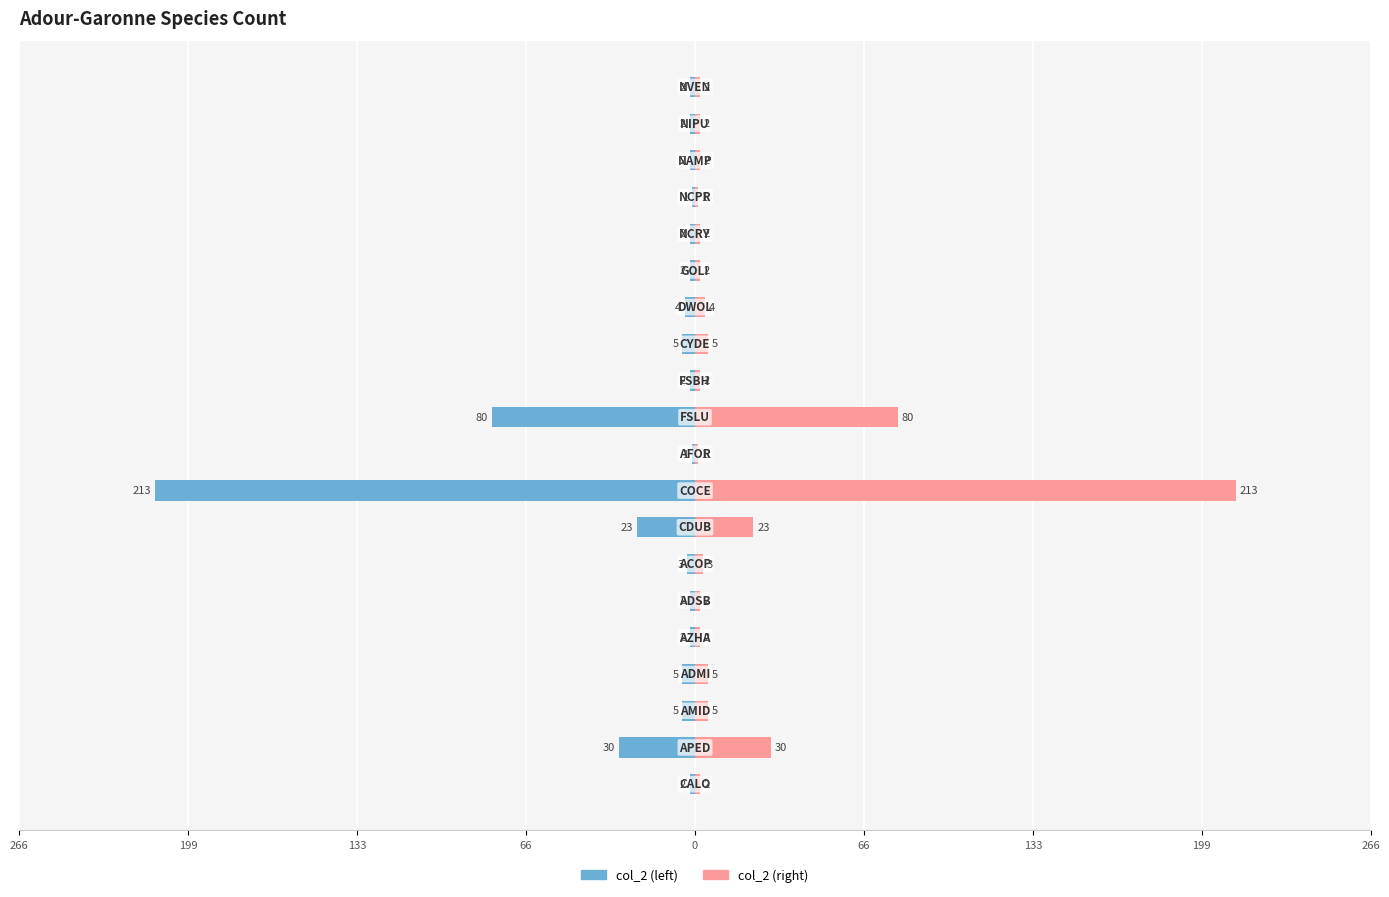

What is the sum of all col_2 (right) values?

388